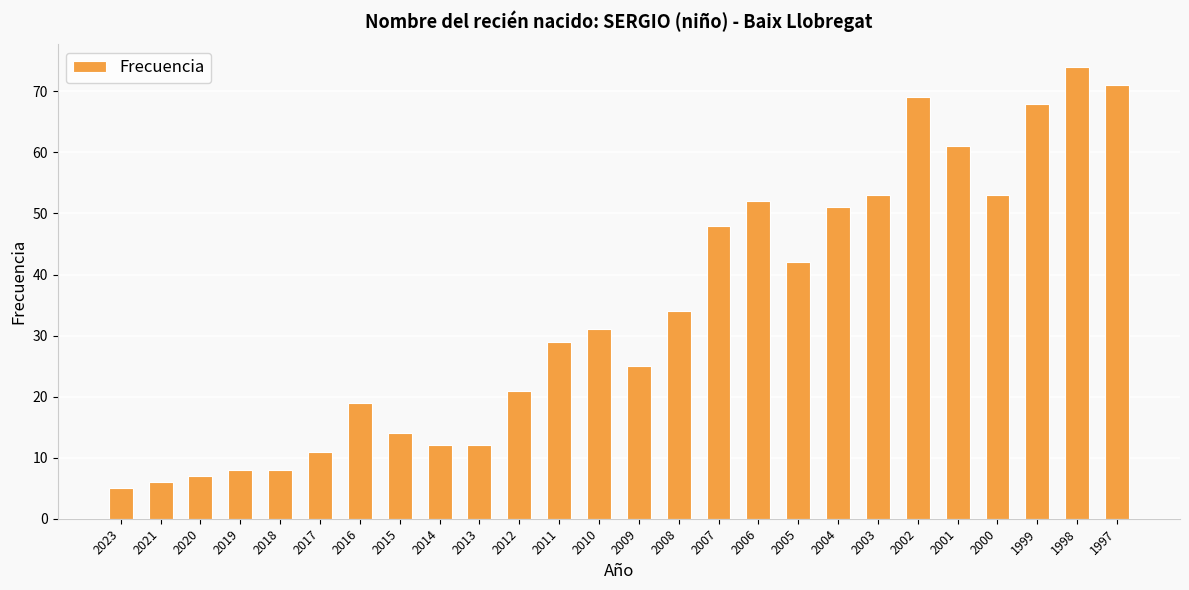

Reading left to right, list all the values displayed in this chart.

5	6	7	8	8	11	19	14	12	12	21	29	31	25	34	48	52	42	51	53	69	61	53	68	74	71